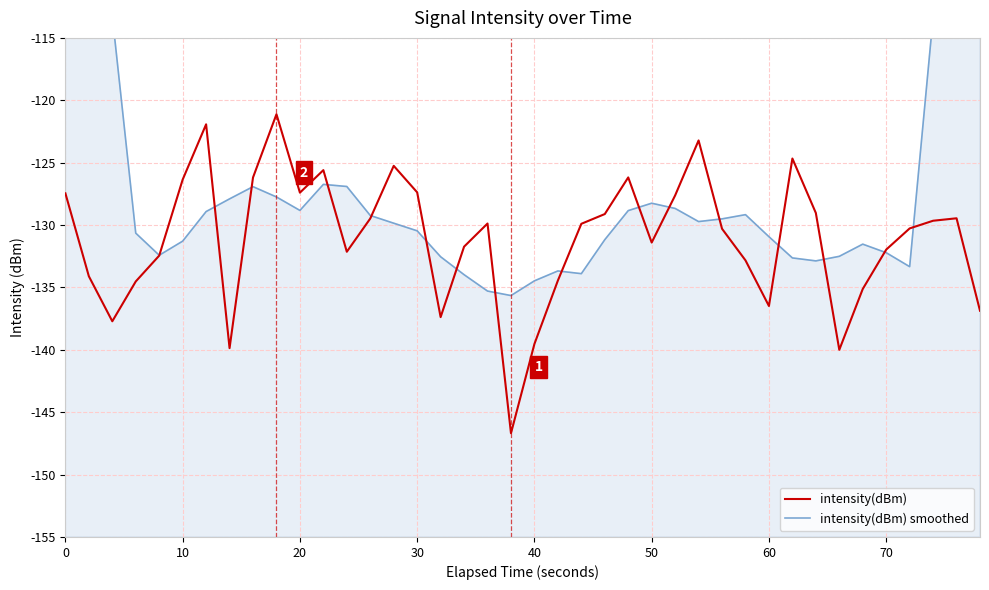

What is the maximum value for intensity(dBm)?

-121.1